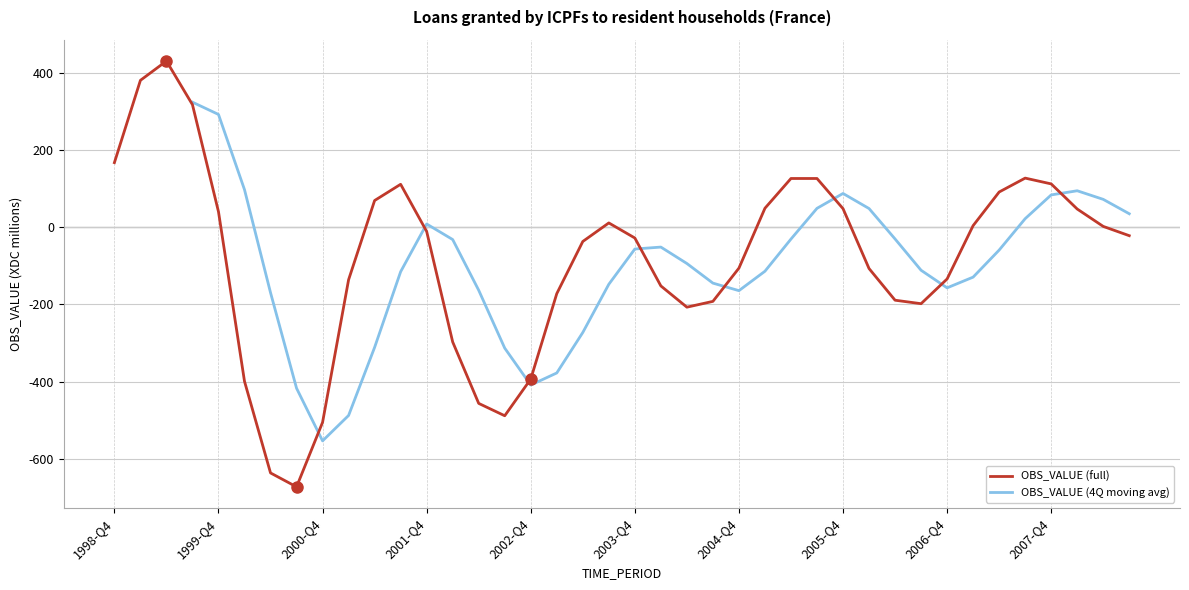

Read the value at 2000-Q3.

-672